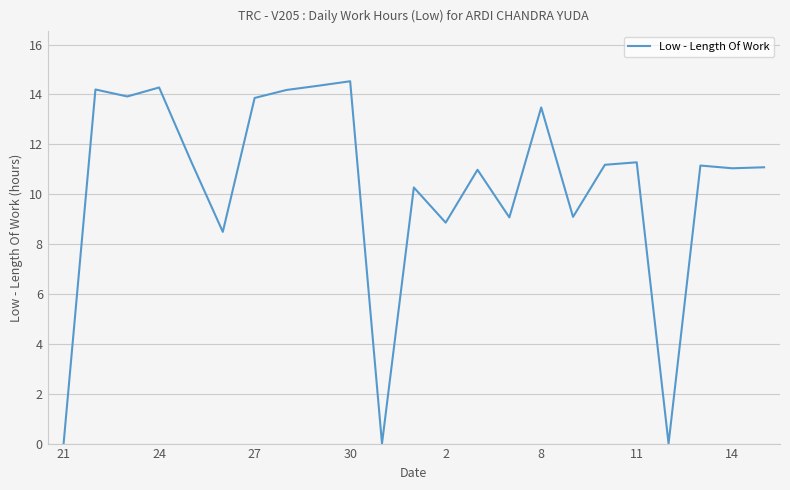

Count the number of categories in the chart.

23